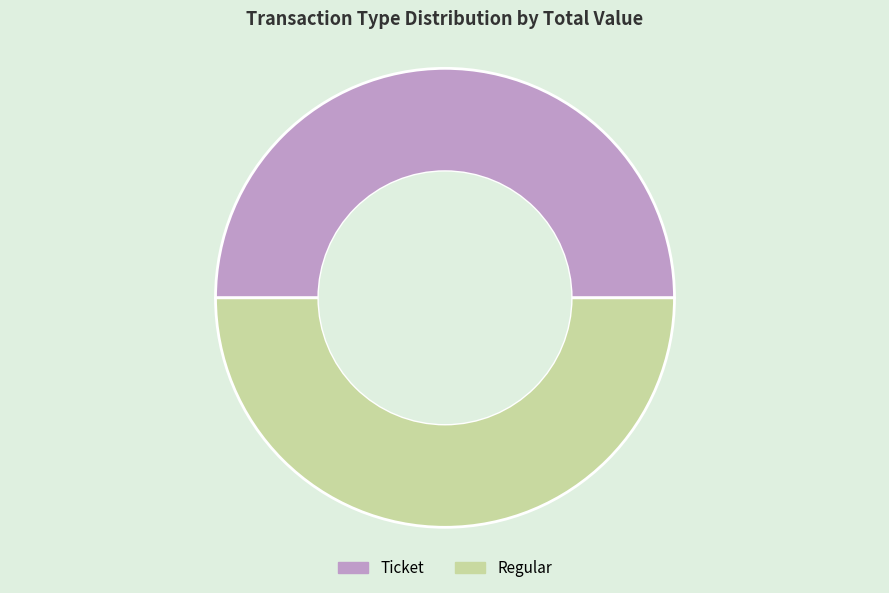

Do Ticket and Regular together represent more than half of the pie?

Yes